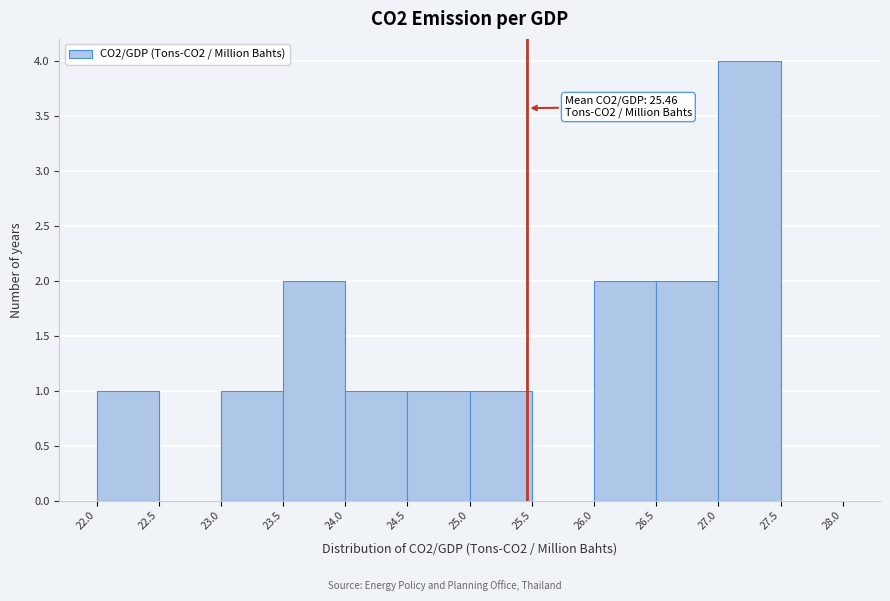

Over which range of the x-axis is the bar tallest?

27.0 to 27.5